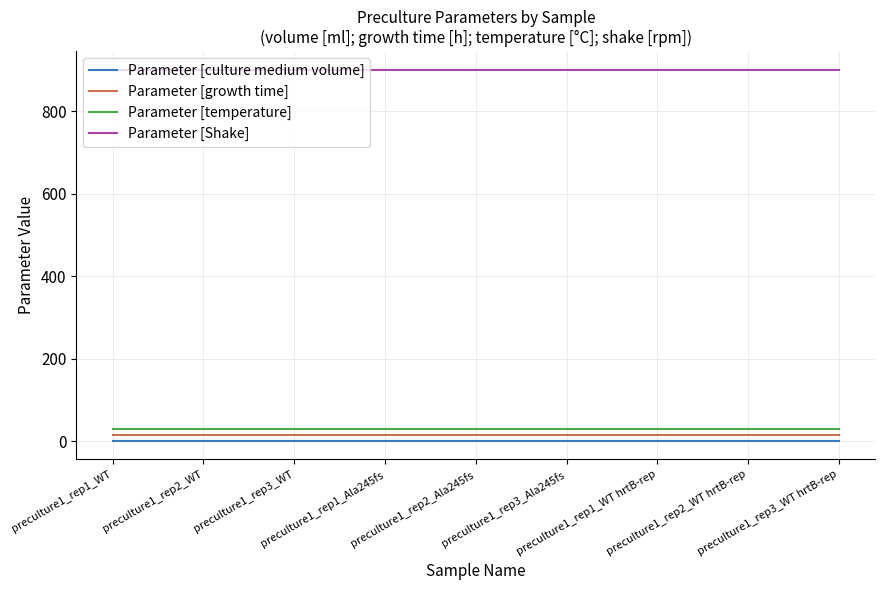

What is the lowest value of the Parameter [temperature] series?

30.0